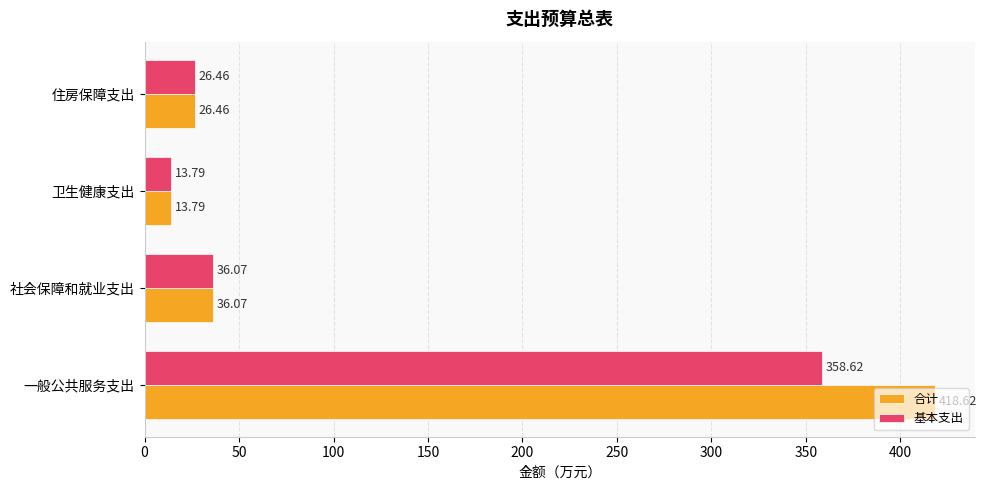

What is the difference between the maximum and minimum values in the 合计 series?

404.8